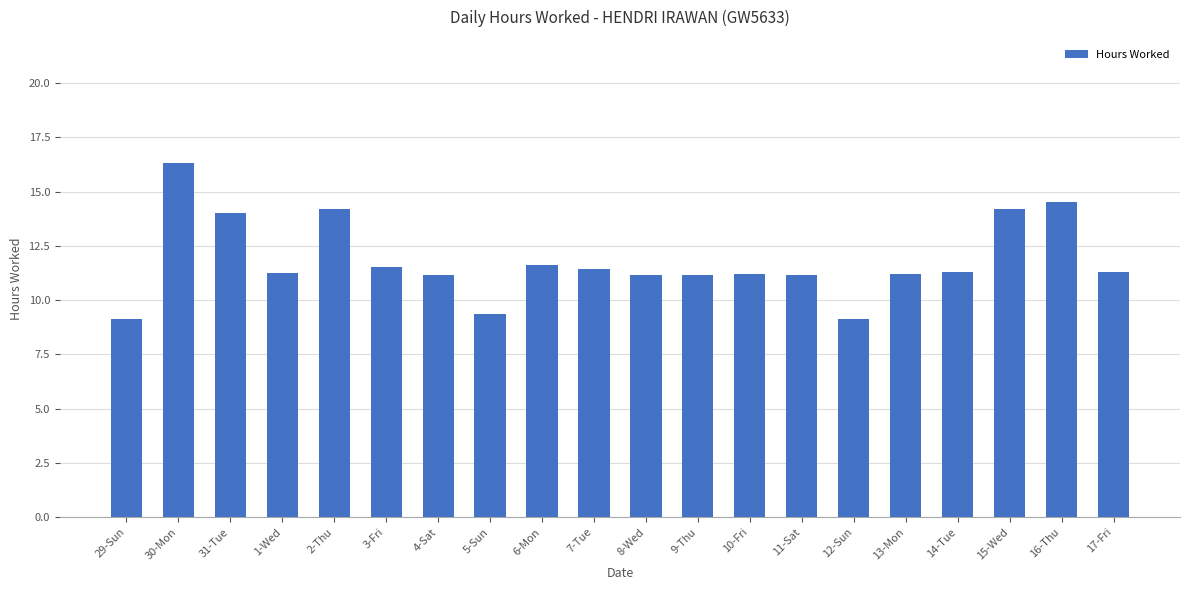

True or false: the data shows 11.2 at 4-Sat.

True